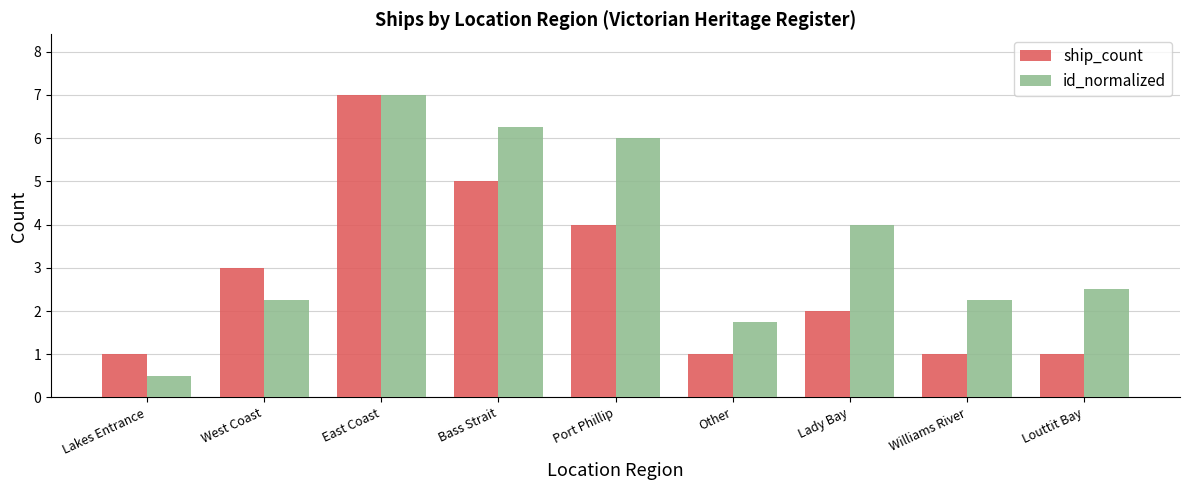

What are all the series names shown in the legend?

ship_count, id_normalized